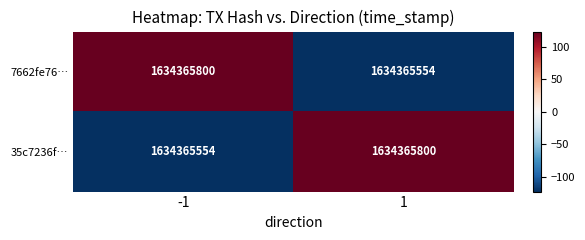

How many negative values does the 35c7236f… series have?

1